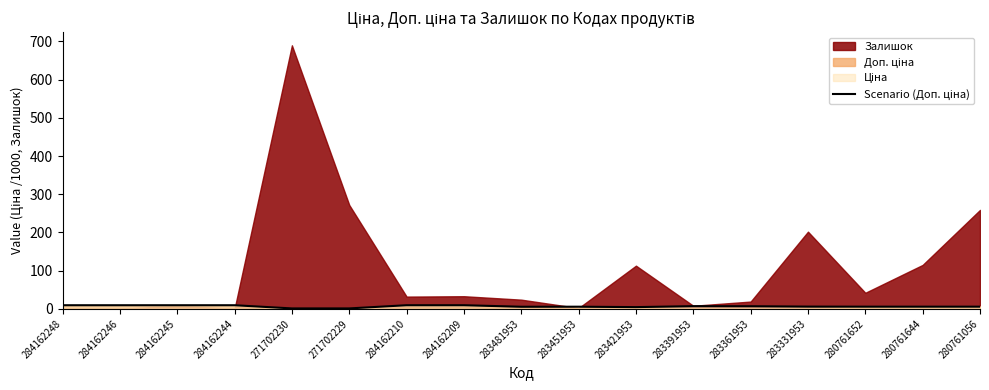

What is the label of the 15th point from the right?

284162245